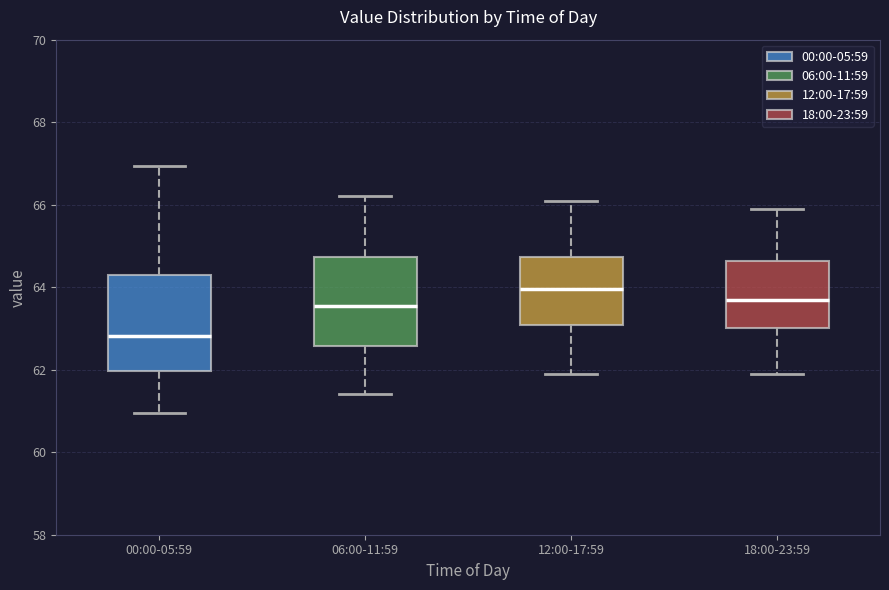

Reading left to right, transcribe this box plot: for each box, give where its median line is, the range the box spans, and where its two whiskers end, as read against the y-axis. The values are not printed on the chart, so give them approximately, as read against the axis.

00:00-05:59: median 62.8, box 62.0 to 64.2, whiskers 61.0 to 67.0
06:00-11:59: median 63.6, box 62.6 to 64.8, whiskers 61.4 to 66.2
12:00-17:59: median 64.0, box 63.0 to 64.8, whiskers 62.0 to 66.2
18:00-23:59: median 63.8, box 63.0 to 64.6, whiskers 62.0 to 66.0